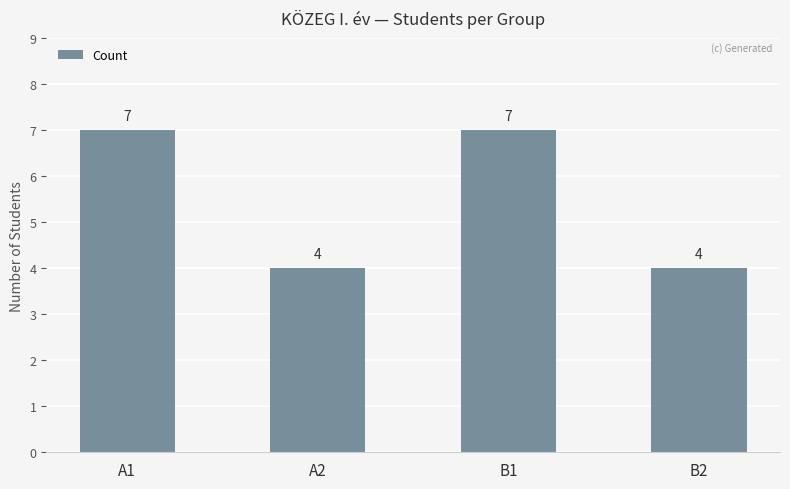

Which has a higher value, A2 or A1?

A1